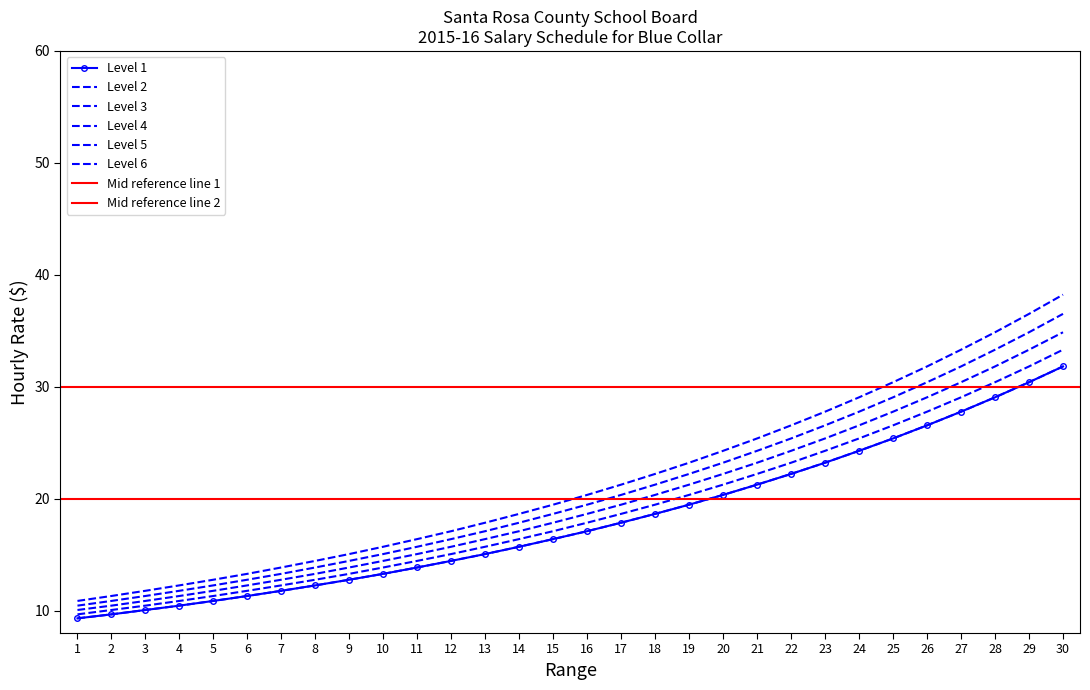

True or false: Level 6 and Level 3 intersect in this chart.

False